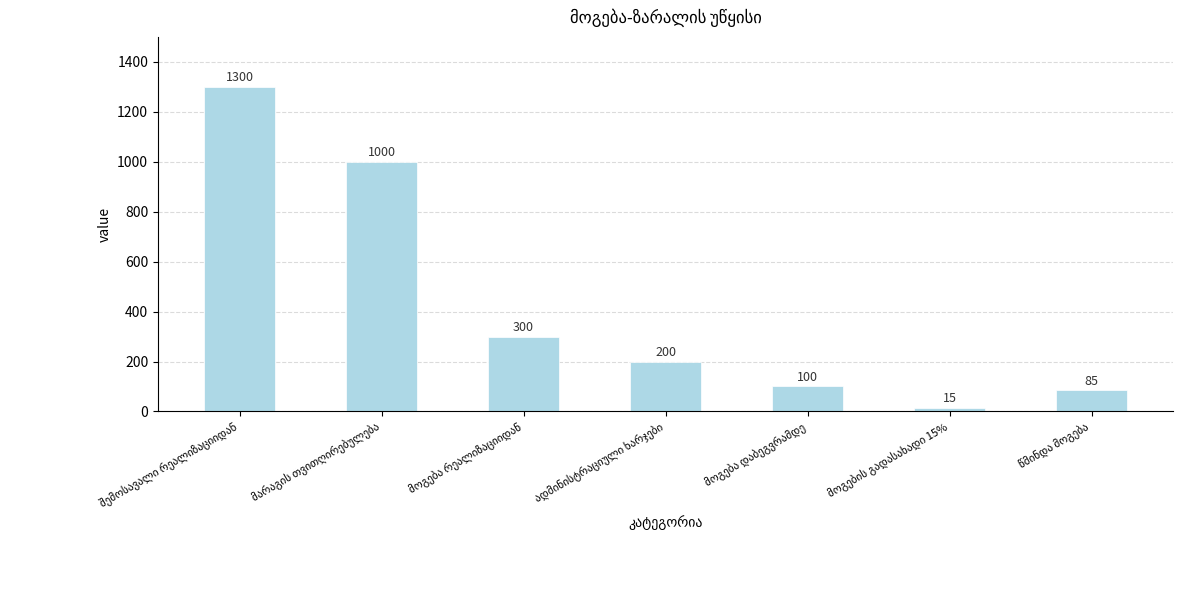

What is the value of the 4th bar from the left?

200